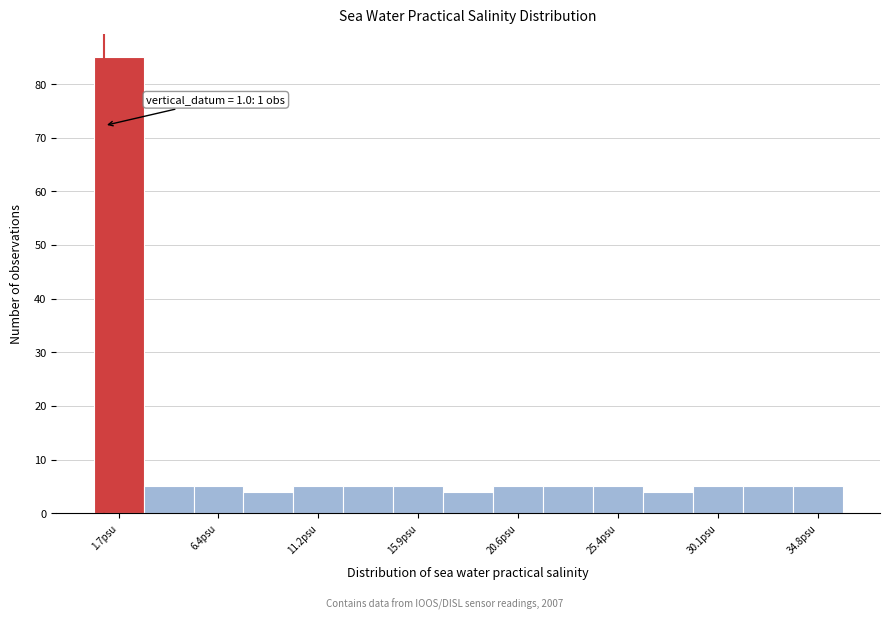

Over which range of the x-axis is the bar tallest?

0.5 to 3.0